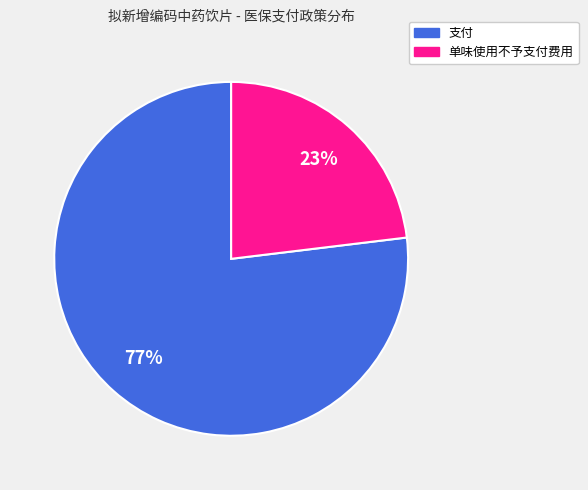

Do 支付 and 单味使用不予支付费用 together represent more than half of the pie?

Yes